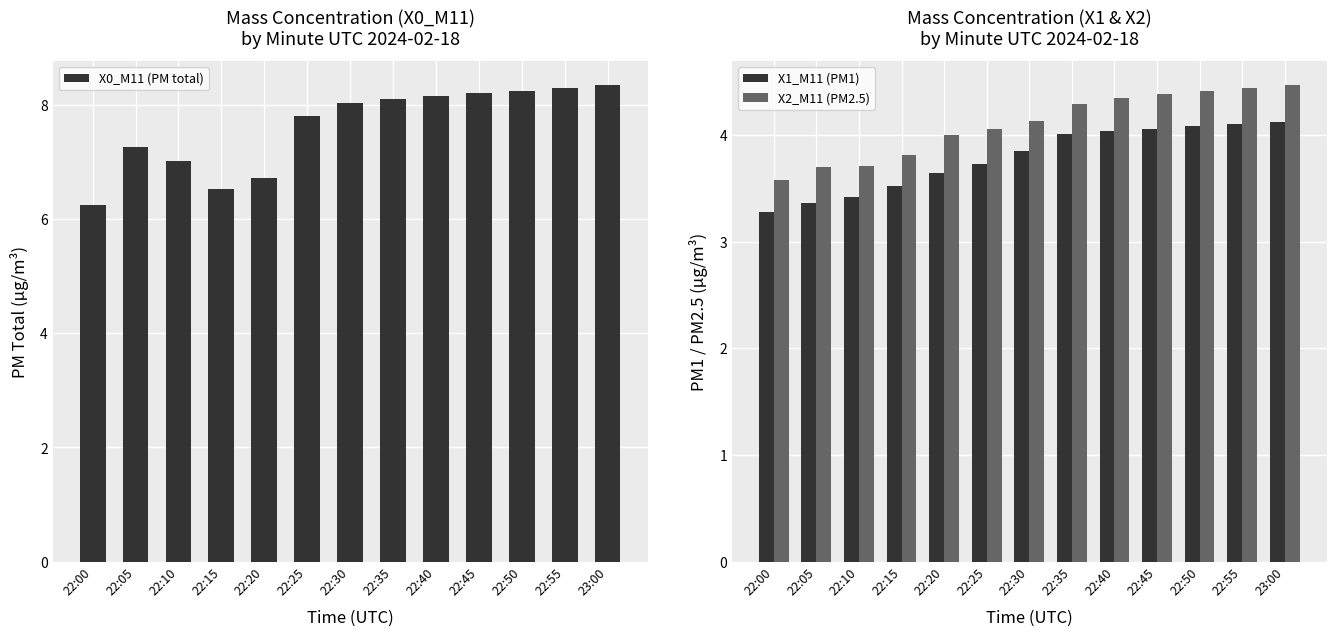

At 23:00, list the series in order from largest to smallest.

X0_M11 (PM total), X2_M11 (PM2.5), X1_M11 (PM1)